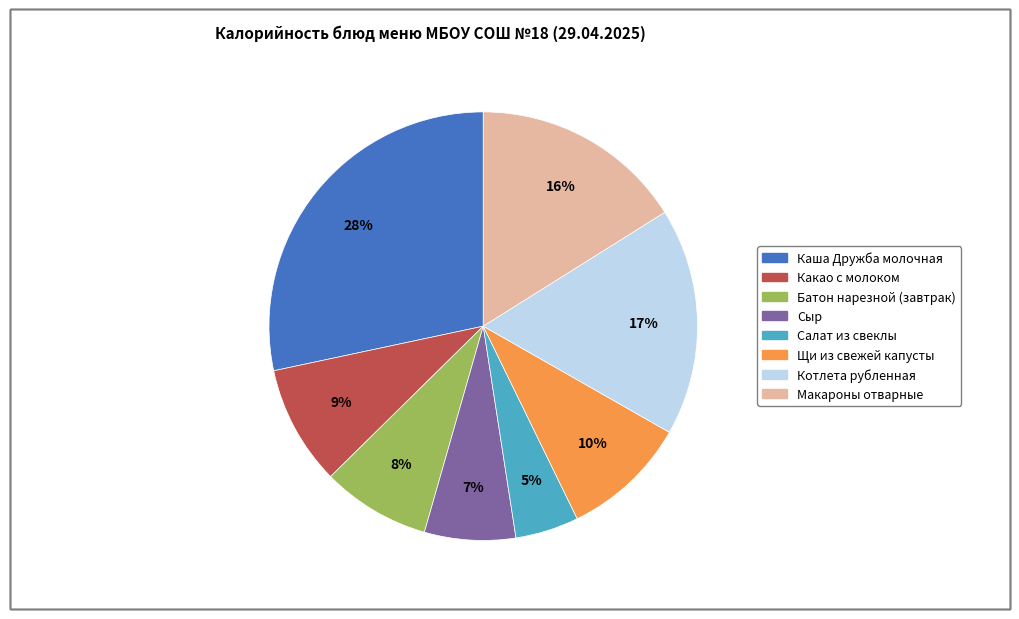

The Макароны отварные slice represents 16% of the pie. True or false?

True